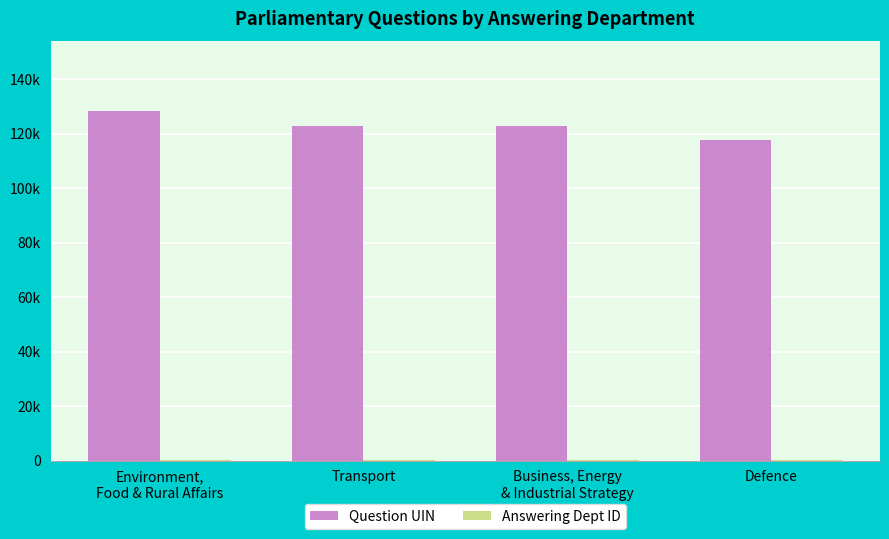

At which category does the chart reach its minimum across all series?

Defence